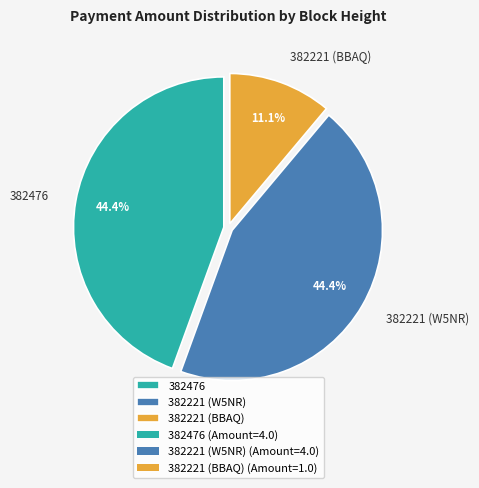

What percentage is NOT represented by 382476?

55.6%